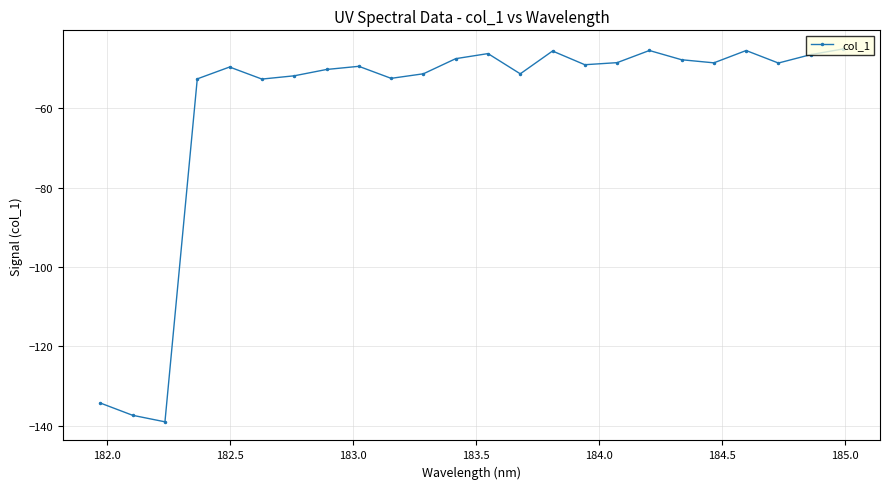

What is the value of the 1st point from the left?

-134.3